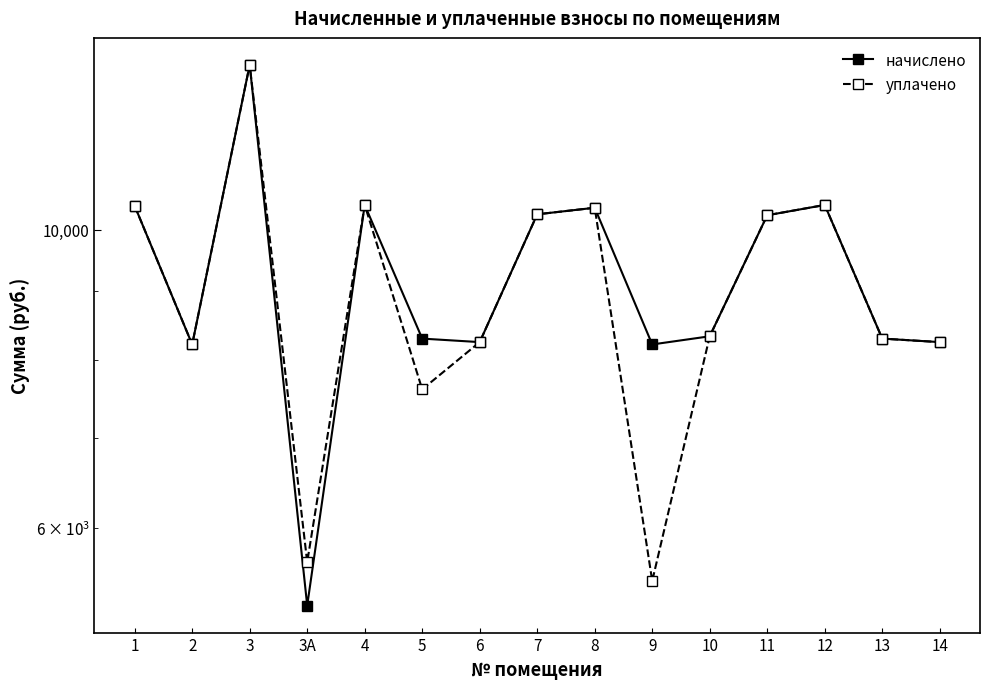

True or false: начислено and уплачено intersect in this chart.

False